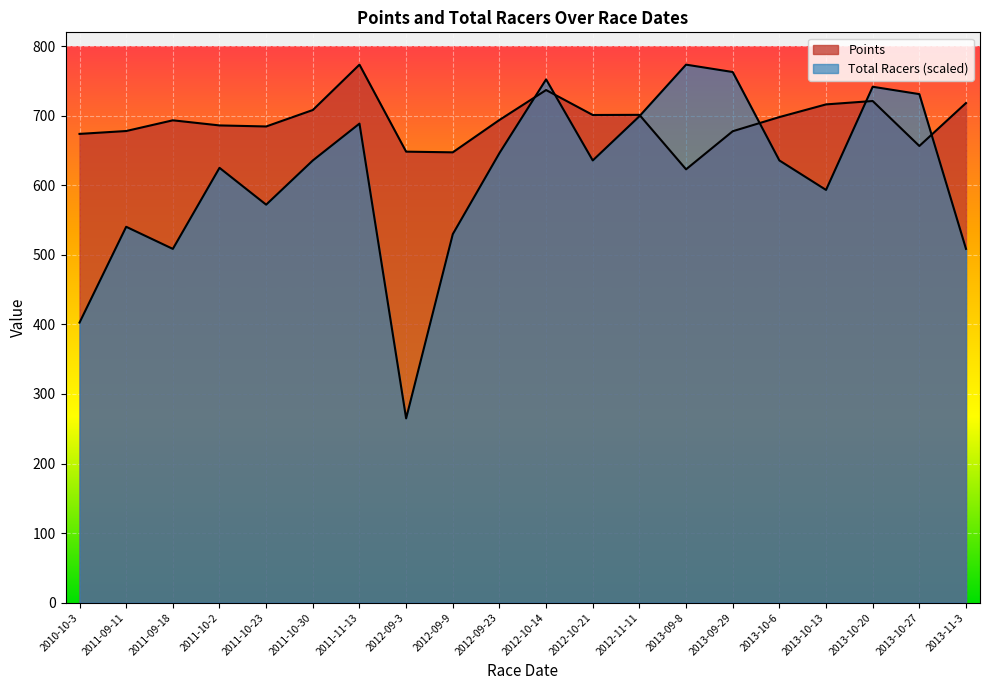

At how many categories does at least one series exceed 579?

20